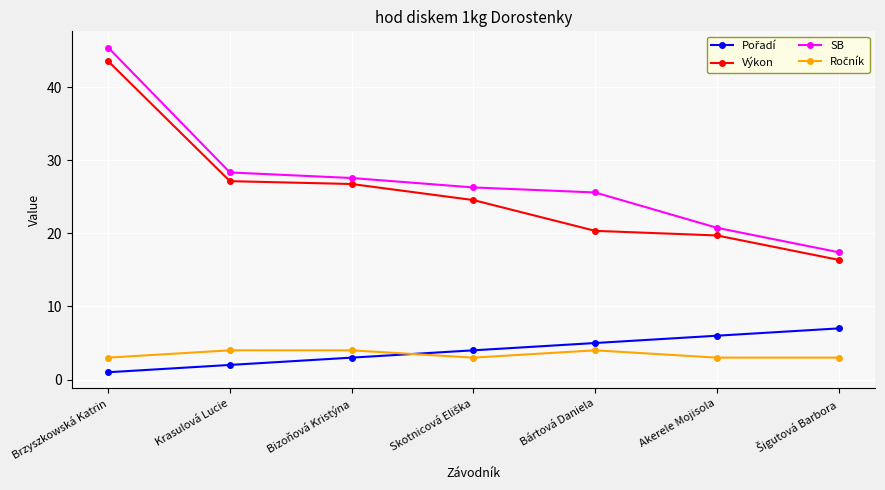

What is the sum of the SB values at Krasulová Lucie and Akerele Mojisola?

49.1